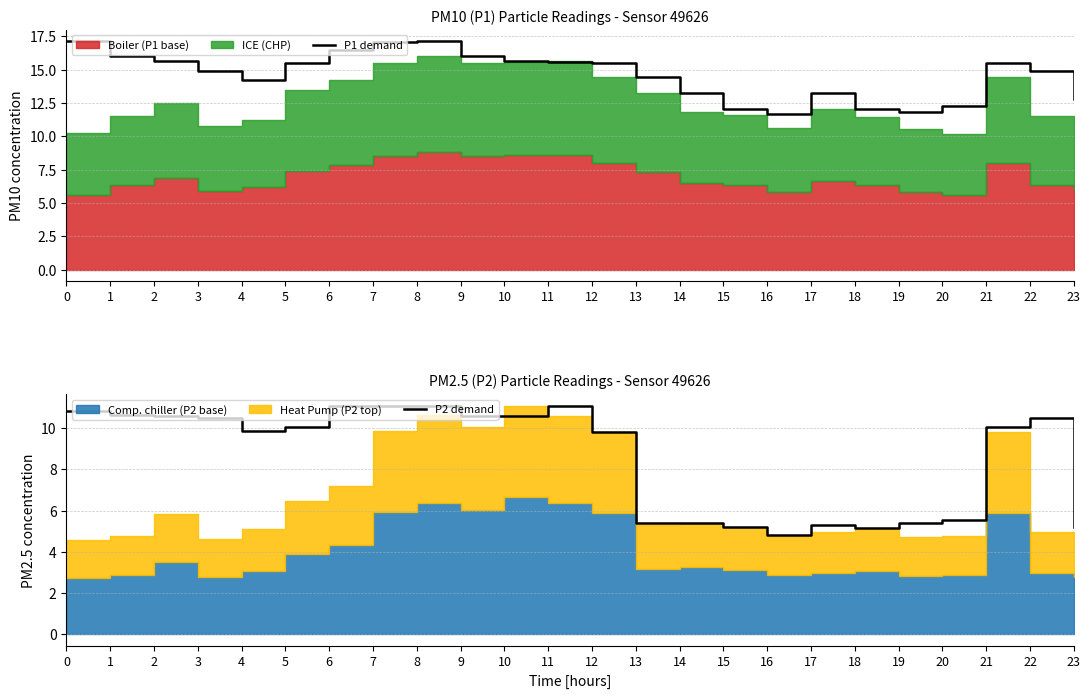

In P2 demand, how many points are lower than both neighbors (excluding endpoints)?

3